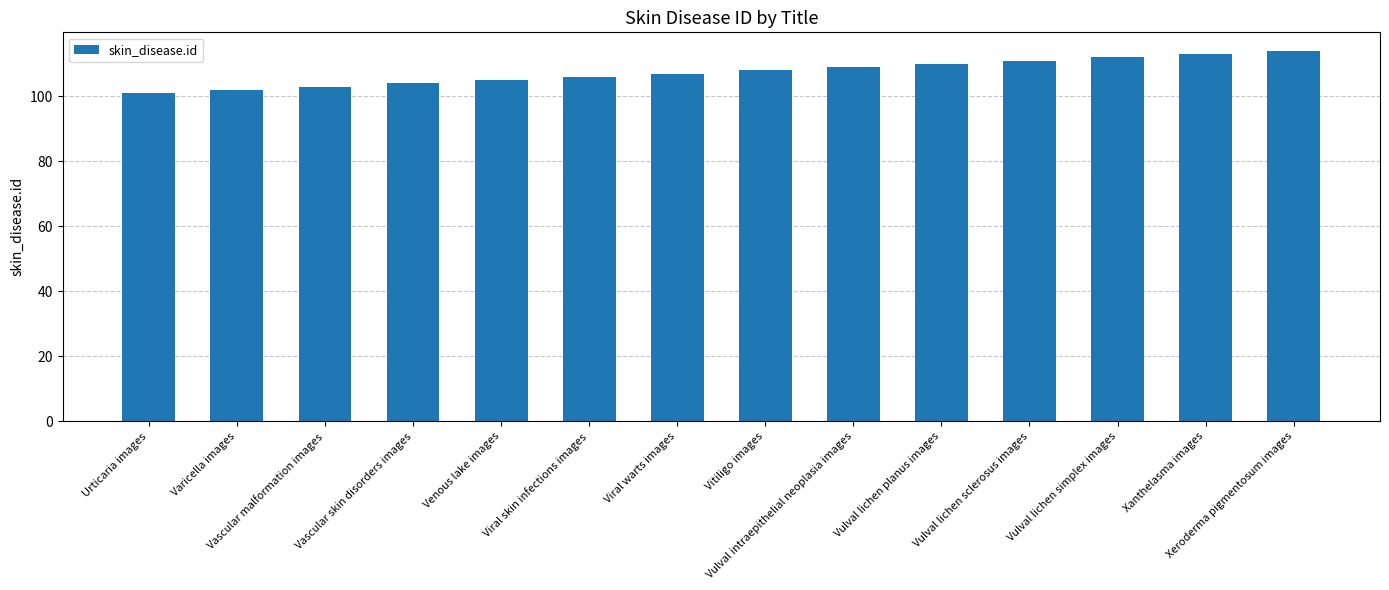

Reading left to right, transcribe all the data shown in this chart.

Urticaria images=101	Varicella images=102	Vascular malformation images=103	Vascular skin disorders images=104	Venous lake images=105	Viral skin infections images=106	Viral warts images=107	Vitiligo images=108	Vulval intraepithelial neoplasia images=109	Vulval lichen planus images=110	Vulval lichen sclerosus images=111	Vulval lichen simplex images=112	Xanthelasma images=113	Xeroderma pigmentosum images=114